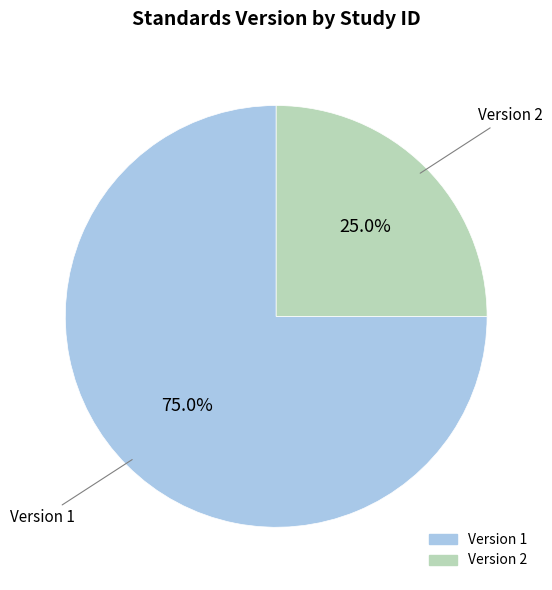

Is there a majority slice in this chart?

Yes